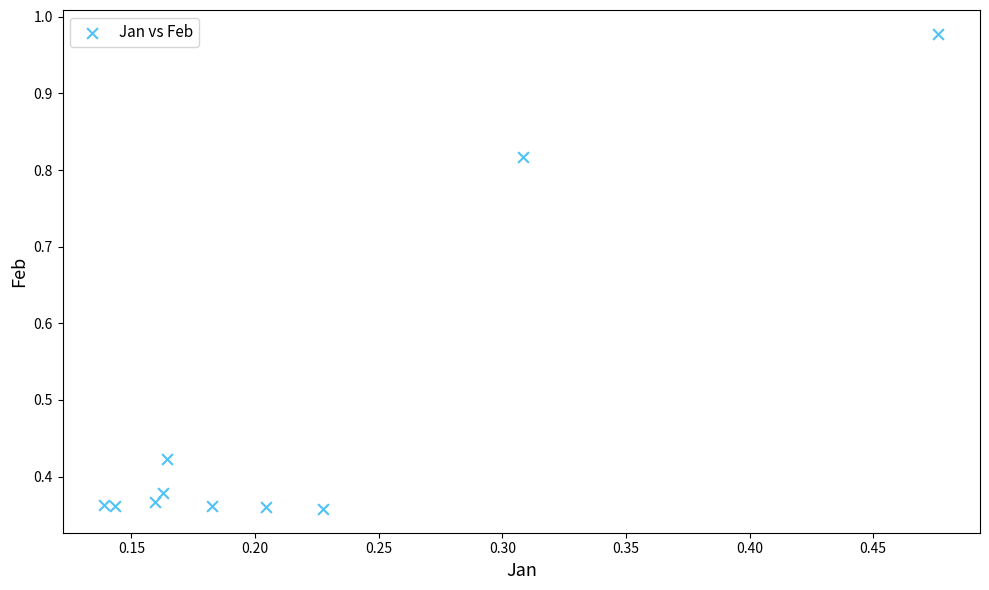

What is the range of X values (max minus min)?

0.3